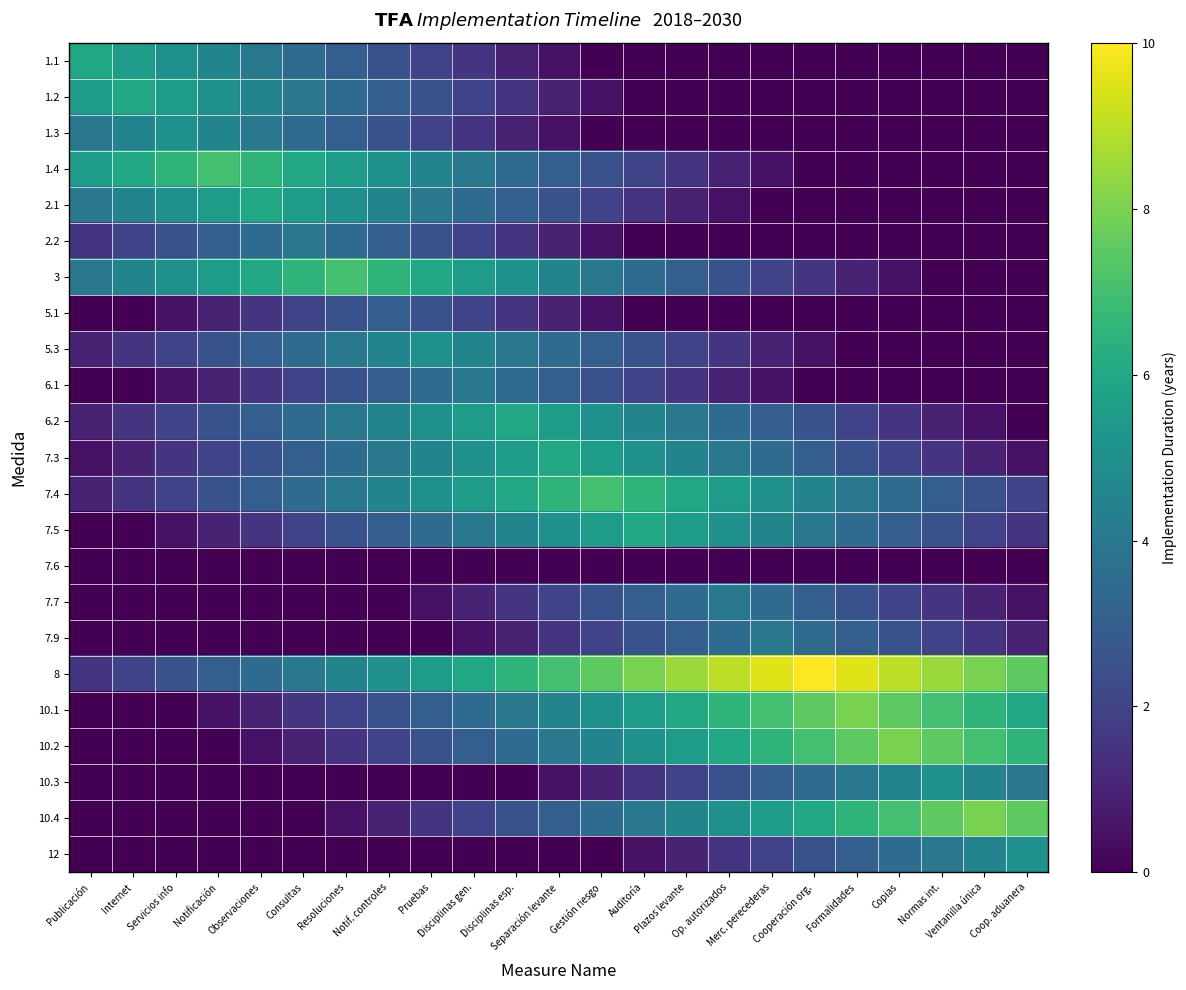

List the series in order of their peak value, lowest first.

7.6, 5.1, 2.2, 6.1, 7.7, 7.9, 1.3, 5.3, 10.3, 12, 1.1, 1.2, 2.1, 6.2, 7.3, 7.5, 1.4, 3, 7.4, 10.1, 10.2, 10.4, 8